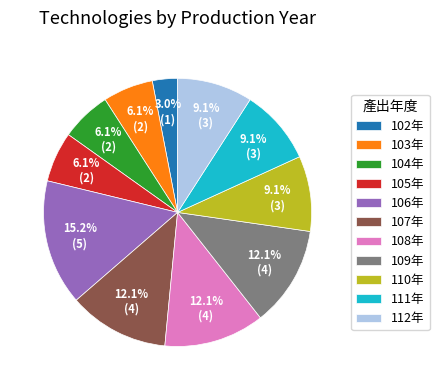

Do 106年 and 105年 together represent more than half of the pie?

No